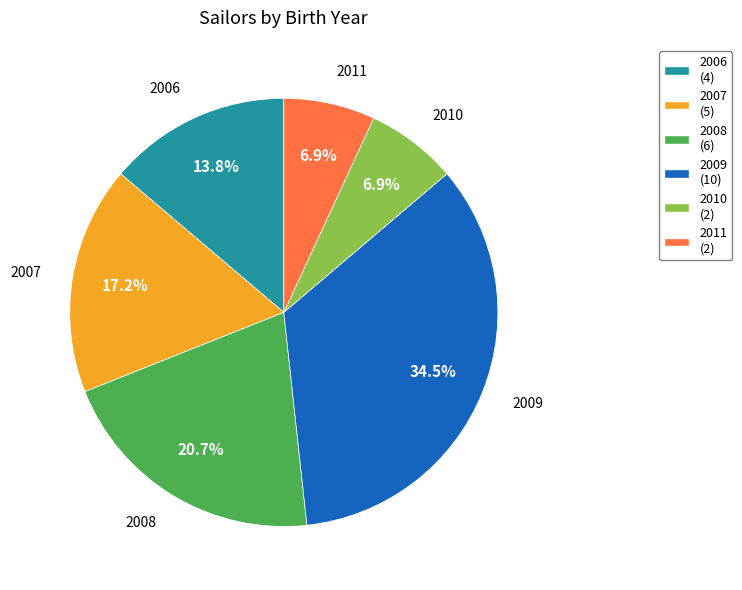

To the nearest percent, what is the difference between the largest and smallest slice percentages?

28%